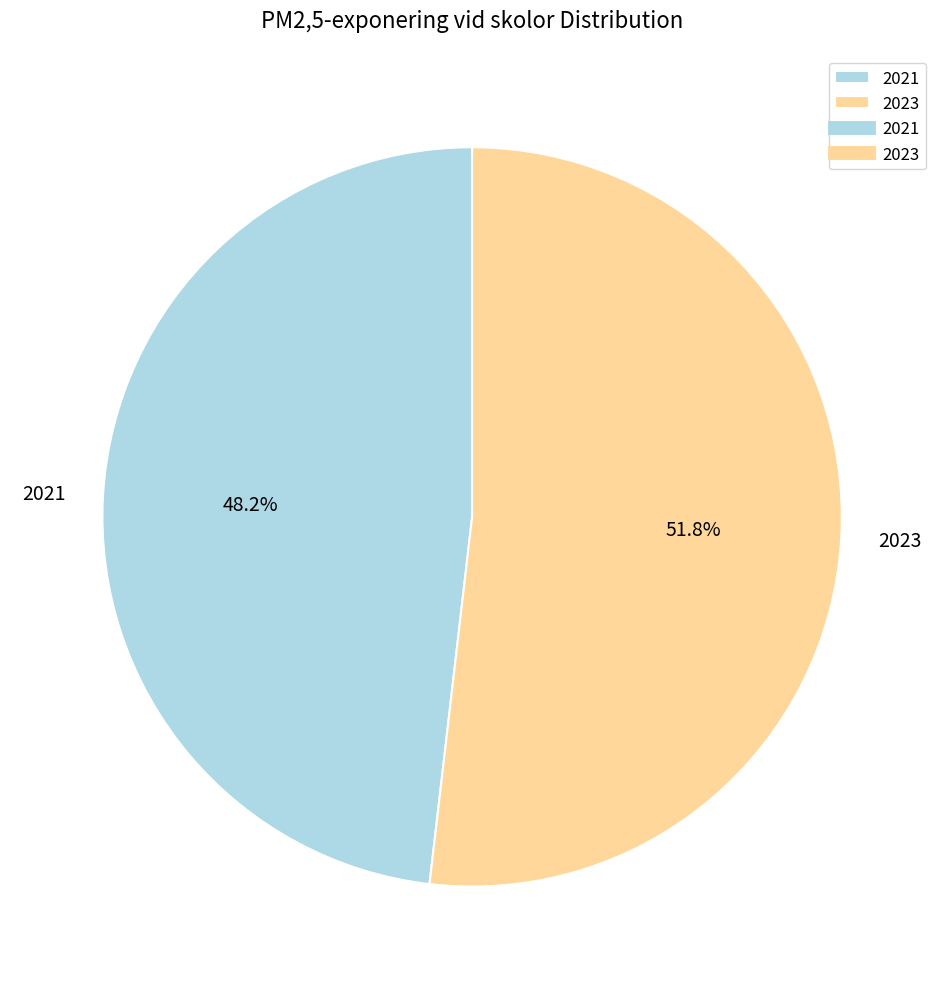

Is it true that 2021 is 40% of the pie?

False